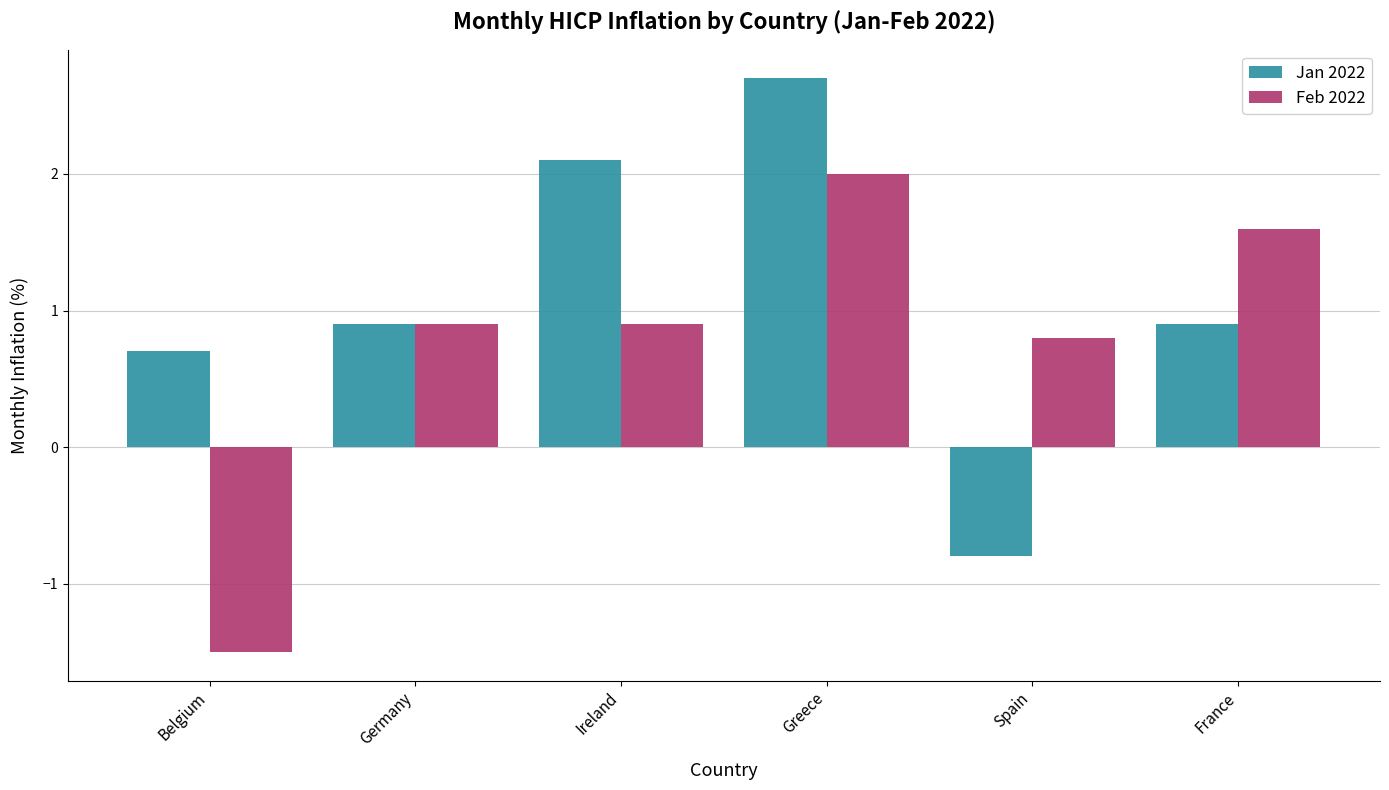

Which category has the lowest value across all series?

Belgium